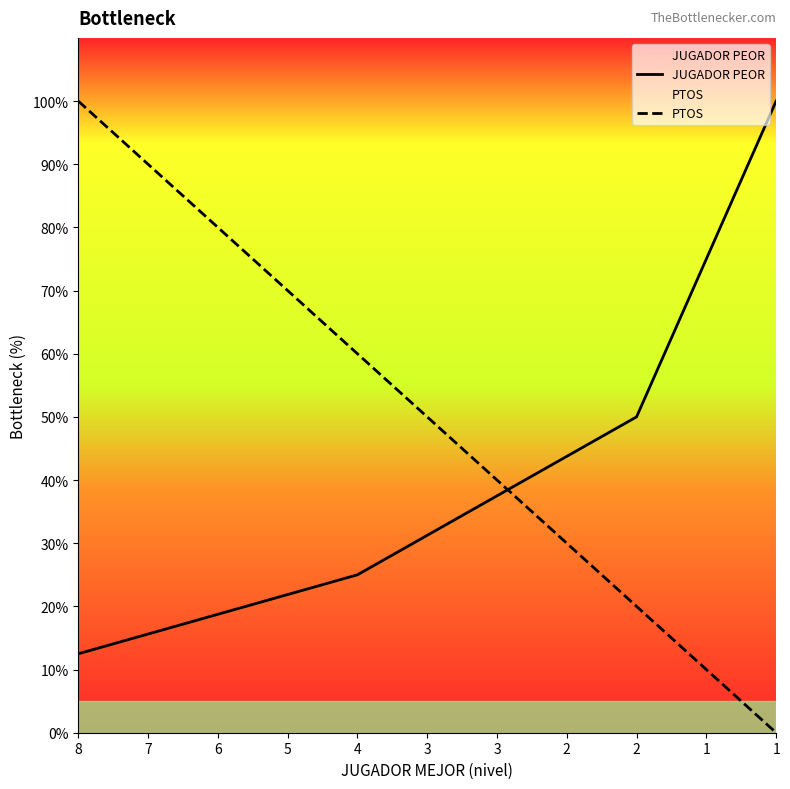

What is the difference between the highest and lowest values at 8?

87.5